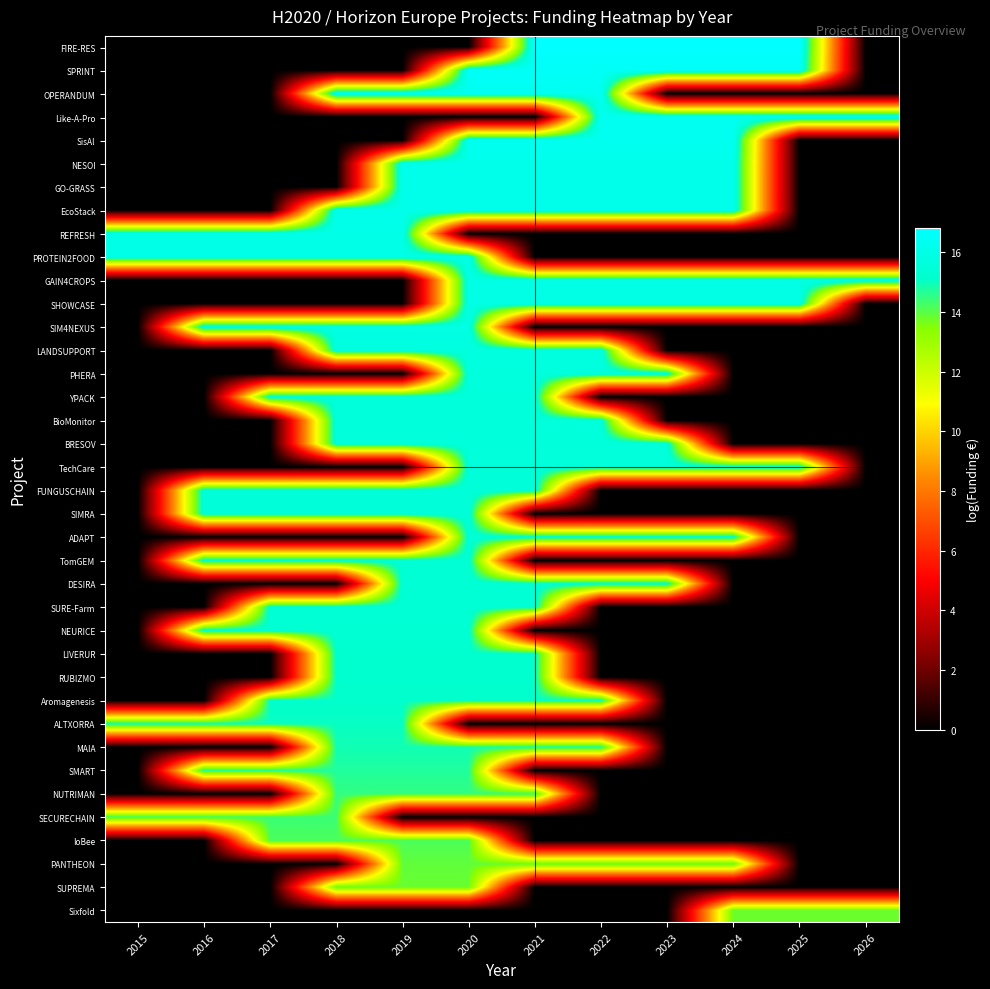

Reading right to left, transcribe all the data shown in this chart.

Sixfold: 2026=13.8	2025=13.8	2024=13.8	2023=0.0	2022=0.0	2021=0.0	2020=0.0	2019=0.0	2018=0.0	2017=0.0	2016=0.0	2015=0.0
SUPREMA: 2026=0.0	2025=0.0	2024=0.0	2023=0.0	2022=0.0	2021=0.0	2020=13.8	2019=13.8	2018=13.8	2017=0.0	2016=0.0	2015=0.0
PANTHEON: 2026=0.0	2025=0.0	2024=13.9	2023=13.9	2022=13.9	2021=13.9	2020=13.9	2019=13.9	2018=0.0	2017=0.0	2016=0.0	2015=0.0
IoBee: 2026=0.0	2025=0.0	2024=0.0	2023=0.0	2022=0.0	2021=0.0	2020=14.2	2019=14.2	2018=14.2	2017=14.2	2016=0.0	2015=0.0
SECURECHAIN: 2026=0.0	2025=0.0	2024=0.0	2023=0.0	2022=0.0	2021=0.0	2020=0.0	2019=0.0	2018=14.4	2017=14.4	2016=14.4	2015=14.4
NUTRIMAN: 2026=0.0	2025=0.0	2024=0.0	2023=0.0	2022=0.0	2021=14.5	2020=14.5	2019=14.5	2018=14.5	2017=0.0	2016=0.0	2015=0.0
SMART: 2026=0.0	2025=0.0	2024=0.0	2023=0.0	2022=0.0	2021=0.0	2020=14.7	2019=14.7	2018=14.7	2017=14.7	2016=14.7	2015=0.0
MAIA: 2026=0.0	2025=0.0	2024=0.0	2023=0.0	2022=14.9	2021=14.9	2020=14.9	2019=14.9	2018=14.9	2017=0.0	2016=0.0	2015=0.0
ALTXORRA: 2026=0.0	2025=0.0	2024=0.0	2023=0.0	2022=0.0	2021=0.0	2020=0.0	2019=15.0	2018=15.0	2017=15.0	2016=15.0	2015=15.0
Aromagenesis: 2026=0.0	2025=0.0	2024=0.0	2023=0.0	2022=15.1	2021=15.1	2020=15.1	2019=15.1	2018=15.1	2017=15.1	2016=0.0	2015=0.0
RUBIZMO: 2026=0.0	2025=0.0	2024=0.0	2023=0.0	2022=0.0	2021=15.2	2020=15.2	2019=15.2	2018=15.2	2017=0.0	2016=0.0	2015=0.0
LIVERUR: 2026=0.0	2025=0.0	2024=0.0	2023=0.0	2022=0.0	2021=15.2	2020=15.2	2019=15.2	2018=15.2	2017=0.0	2016=0.0	2015=0.0
NEURICE: 2026=0.0	2025=0.0	2024=0.0	2023=0.0	2022=0.0	2021=0.0	2020=15.3	2019=15.3	2018=15.3	2017=15.3	2016=15.3	2015=0.0
SURE-Farm: 2026=0.0	2025=0.0	2024=0.0	2023=0.0	2022=0.0	2021=15.4	2020=15.4	2019=15.4	2018=15.4	2017=15.4	2016=0.0	2015=0.0
DESIRA: 2026=0.0	2025=0.0	2024=0.0	2023=15.4	2022=15.4	2021=15.4	2020=15.4	2019=15.4	2018=0.0	2017=0.0	2016=0.0	2015=0.0
TomGEM: 2026=0.0	2025=0.0	2024=0.0	2023=0.0	2022=0.0	2021=0.0	2020=15.4	2019=15.4	2018=15.4	2017=15.4	2016=15.4	2015=0.0
ADAPT: 2026=0.0	2025=0.0	2024=15.4	2023=15.4	2022=15.4	2021=15.4	2020=15.4	2019=0.0	2018=0.0	2017=0.0	2016=0.0	2015=0.0
SIMRA: 2026=0.0	2025=0.0	2024=0.0	2023=0.0	2022=0.0	2021=0.0	2020=15.5	2019=15.5	2018=15.5	2017=15.5	2016=15.5	2015=0.0
FUNGUSCHAIN: 2026=0.0	2025=0.0	2024=0.0	2023=0.0	2022=0.0	2021=15.6	2020=15.6	2019=15.6	2018=15.6	2017=15.6	2016=15.6	2015=0.0
TechCare: 2026=0.0	2025=15.6	2024=15.6	2023=15.6	2022=15.6	2021=15.6	2020=15.6	2019=0.0	2018=0.0	2017=0.0	2016=0.0	2015=0.0
BRESOV: 2026=0.0	2025=0.0	2024=0.0	2023=15.6	2022=15.6	2021=15.6	2020=15.6	2019=15.6	2018=15.6	2017=0.0	2016=0.0	2015=0.0
BioMonitor: 2026=0.0	2025=0.0	2024=0.0	2023=0.0	2022=15.6	2021=15.6	2020=15.6	2019=15.6	2018=15.6	2017=0.0	2016=0.0	2015=0.0
YPACK: 2026=0.0	2025=0.0	2024=0.0	2023=0.0	2022=0.0	2021=15.6	2020=15.6	2019=15.6	2018=15.6	2017=15.6	2016=0.0	2015=0.0
PHERA: 2026=0.0	2025=0.0	2024=0.0	2023=15.7	2022=15.7	2021=15.7	2020=15.7	2019=0.0	2018=0.0	2017=0.0	2016=0.0	2015=0.0
LANDSUPPORT: 2026=0.0	2025=0.0	2024=0.0	2023=0.0	2022=15.8	2021=15.8	2020=15.8	2019=15.8	2018=15.8	2017=0.0	2016=0.0	2015=0.0
SIM4NEXUS: 2026=0.0	2025=0.0	2024=0.0	2023=0.0	2022=0.0	2021=0.0	2020=15.9	2019=15.9	2018=15.9	2017=15.9	2016=15.9	2015=0.0
SHOWCASE: 2026=0.0	2025=15.9	2024=15.9	2023=15.9	2022=15.9	2021=15.9	2020=15.9	2019=0.0	2018=0.0	2017=0.0	2016=0.0	2015=0.0
GAIN4CROPS: 2026=15.9	2025=15.9	2024=15.9	2023=15.9	2022=15.9	2021=15.9	2020=15.9	2019=0.0	2018=0.0	2017=0.0	2016=0.0	2015=0.0
PROTEIN2FOOD: 2026=0.0	2025=0.0	2024=0.0	2023=0.0	2022=0.0	2021=0.0	2020=16.0	2019=16.0	2018=16.0	2017=16.0	2016=16.0	2015=16.0
REFRESH: 2026=0.0	2025=0.0	2024=0.0	2023=0.0	2022=0.0	2021=0.0	2020=0.0	2019=16.0	2018=16.0	2017=16.0	2016=16.0	2015=16.0
EcoStack: 2026=0.0	2025=0.0	2024=16.1	2023=16.1	2022=16.1	2021=16.1	2020=16.1	2019=16.1	2018=16.1	2017=0.0	2016=0.0	2015=0.0
GO-GRASS: 2026=0.0	2025=0.0	2024=16.1	2023=16.1	2022=16.1	2021=16.1	2020=16.1	2019=16.1	2018=0.0	2017=0.0	2016=0.0	2015=0.0
NESOI: 2026=0.0	2025=0.0	2024=16.1	2023=16.1	2022=16.1	2021=16.1	2020=16.1	2019=16.1	2018=0.0	2017=0.0	2016=0.0	2015=0.0
SisAl: 2026=0.0	2025=0.0	2024=16.3	2023=16.3	2022=16.3	2021=16.3	2020=16.3	2019=0.0	2018=0.0	2017=0.0	2016=0.0	2015=0.0
Like-A-Pro: 2026=16.3	2025=16.3	2024=16.3	2023=16.3	2022=16.3	2021=0.0	2020=0.0	2019=0.0	2018=0.0	2017=0.0	2016=0.0	2015=0.0
OPERANDUM: 2026=0.0	2025=0.0	2024=0.0	2023=0.0	2022=16.3	2021=16.3	2020=16.3	2019=16.3	2018=16.3	2017=0.0	2016=0.0	2015=0.0
SPRINT: 2026=0.0	2025=16.5	2024=16.5	2023=16.5	2022=16.5	2021=16.5	2020=16.5	2019=0.0	2018=0.0	2017=0.0	2016=0.0	2015=0.0
FIRE-RES: 2026=0.0	2025=16.8	2024=16.8	2023=16.8	2022=16.8	2021=16.8	2020=0.0	2019=0.0	2018=0.0	2017=0.0	2016=0.0	2015=0.0